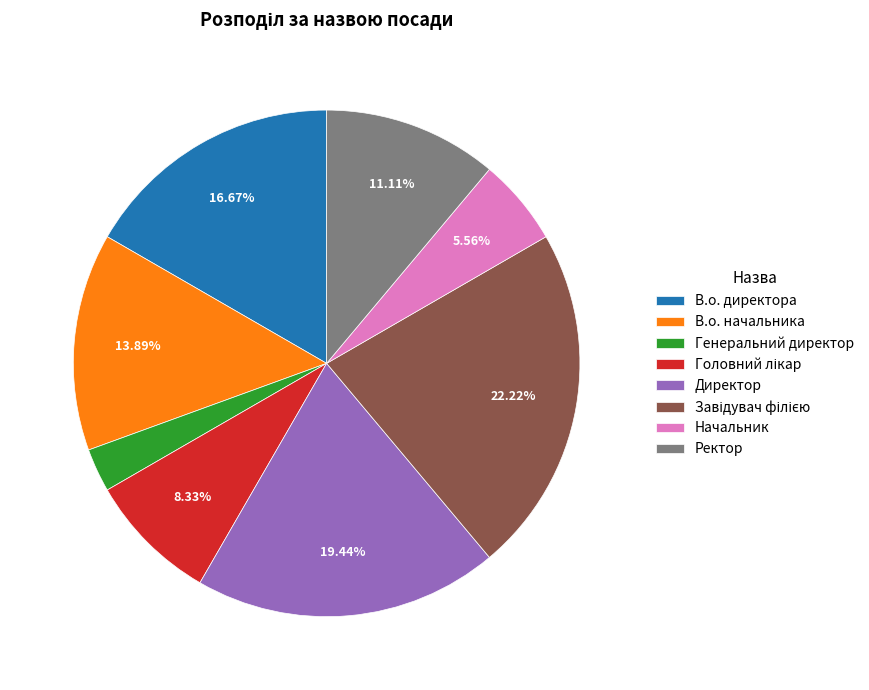

Do Директор and Ректор together represent more than half of the pie?

No